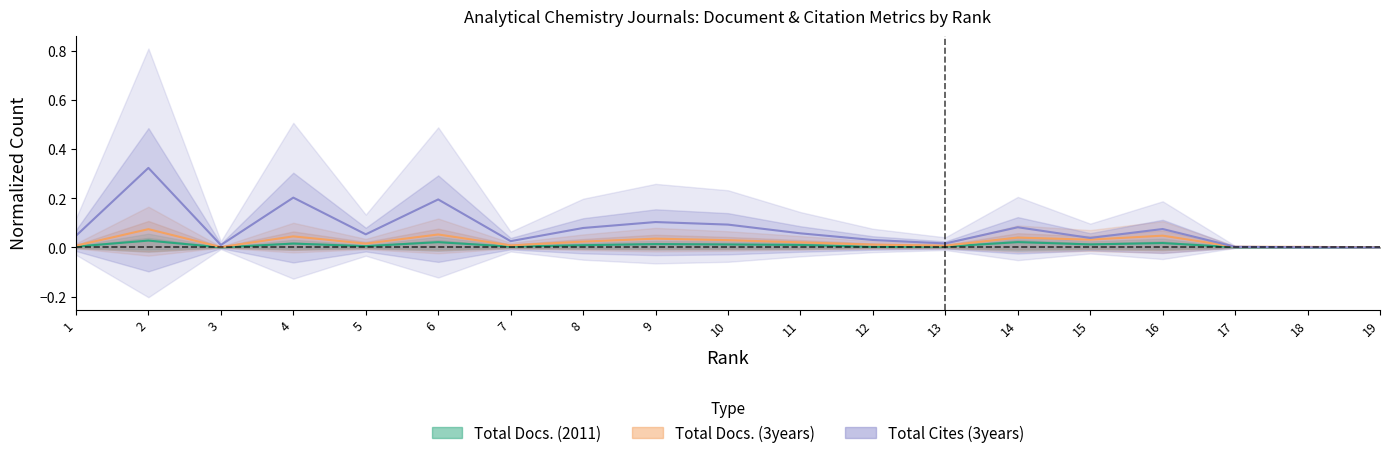

Rank the categories by Total Cites (3years) value from lowest to highest.

19, 18, 17, 3, 13, 7, 12, 15, 1, 5, 11, 16, 8, 14, 10, 9, 6, 4, 2